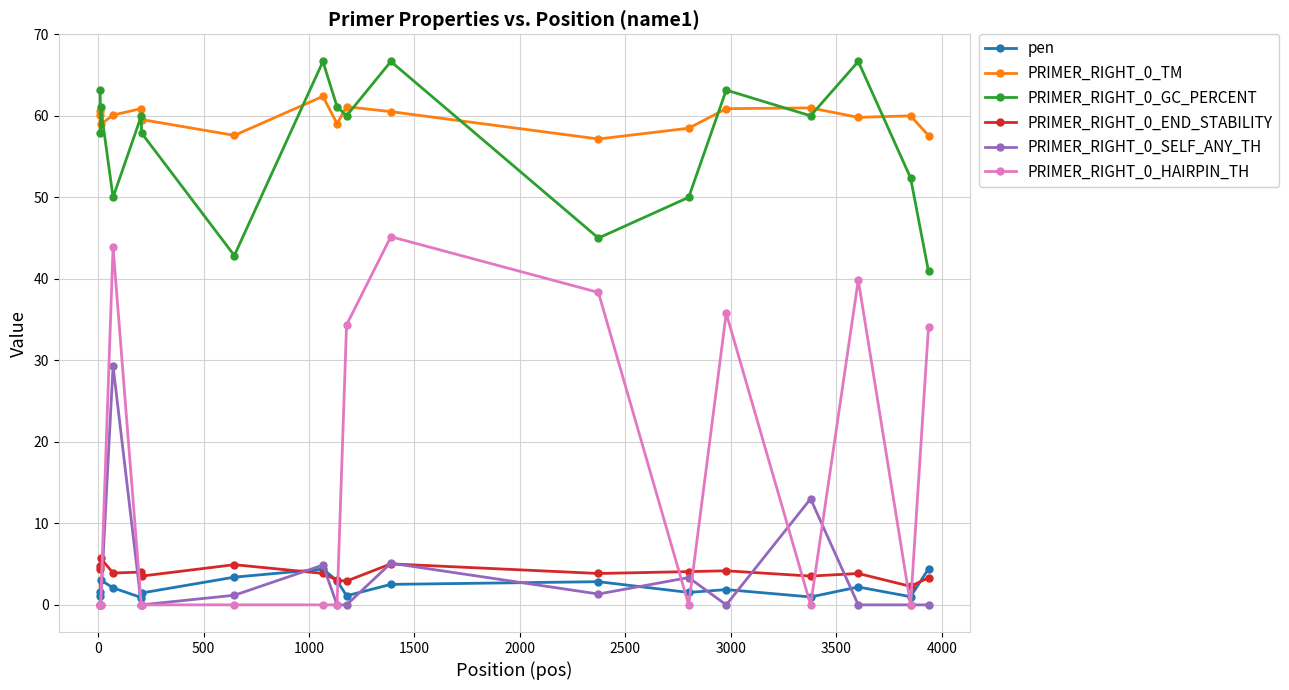

What is the highest value of the PRIMER_RIGHT_0_TM series?

62.4